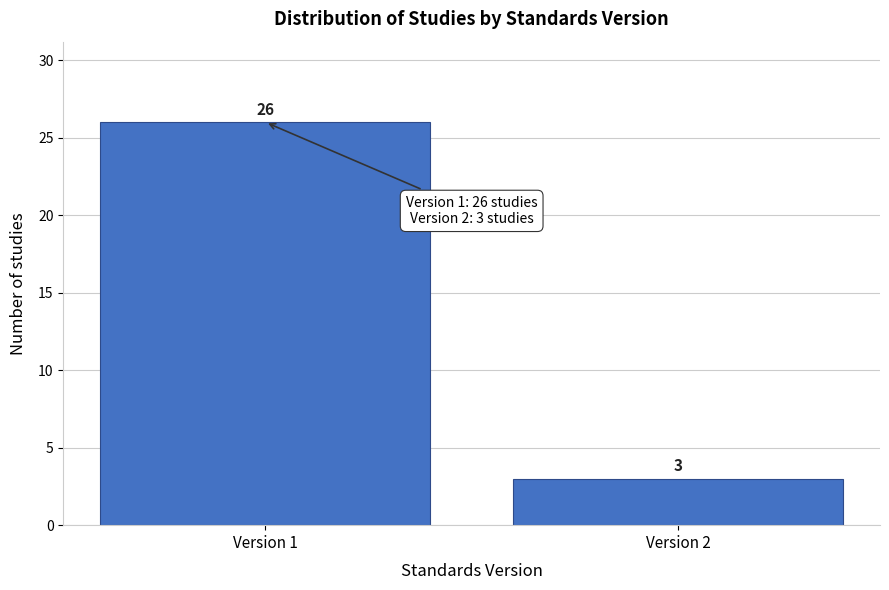

Reading left to right, extract all data points from this chart.

26	3